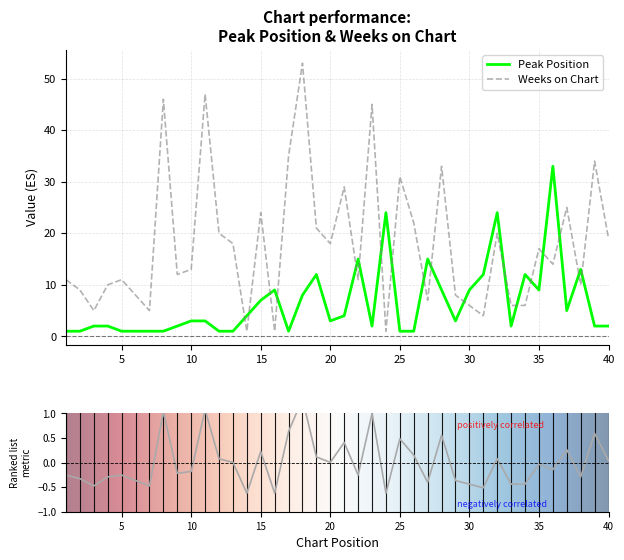

What is the highest value of the Weeks on Chart series?

53